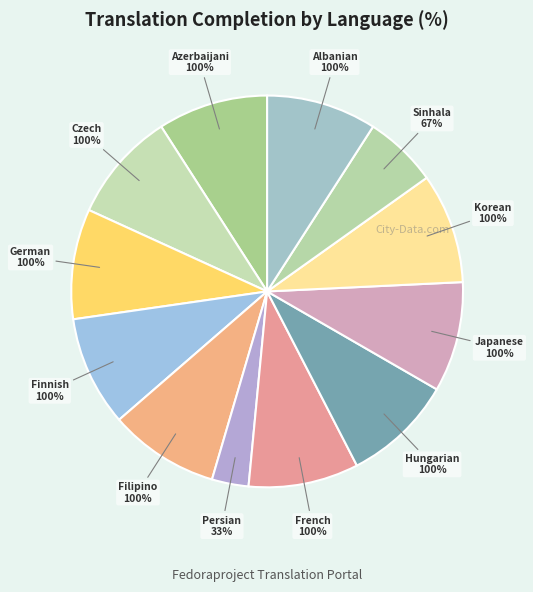

Do Persian and Filipino together represent more than half of the pie?

No